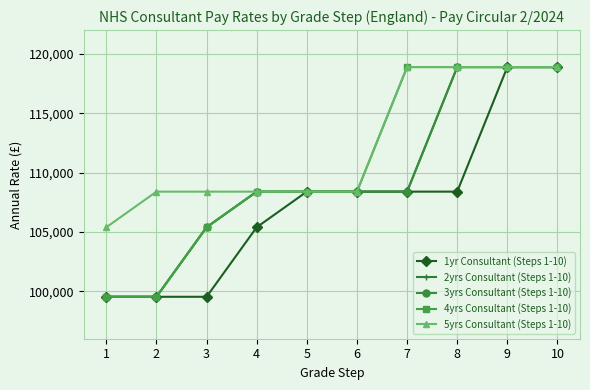

What is the maximum value for 4yrs Consultant (Steps 1-10)?

118884